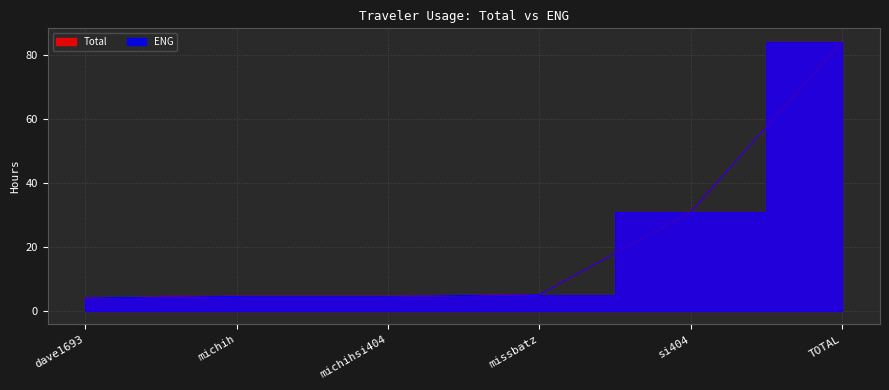

True or false: Total and ENG intersect in this chart.

False